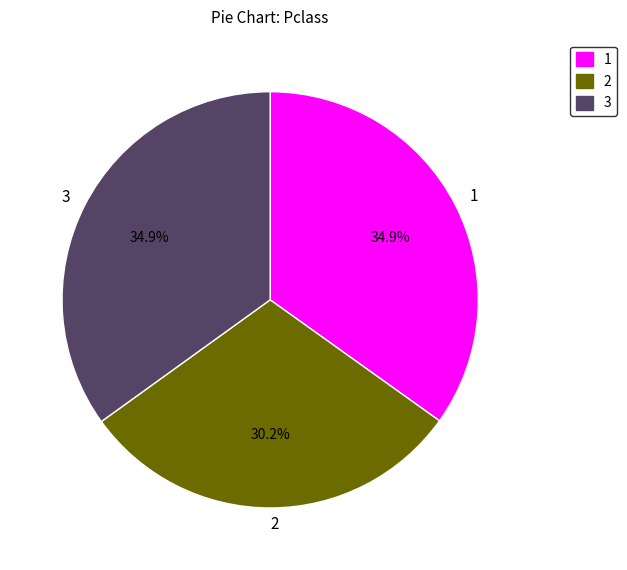

Does 2 account for over 50% of the chart?

No